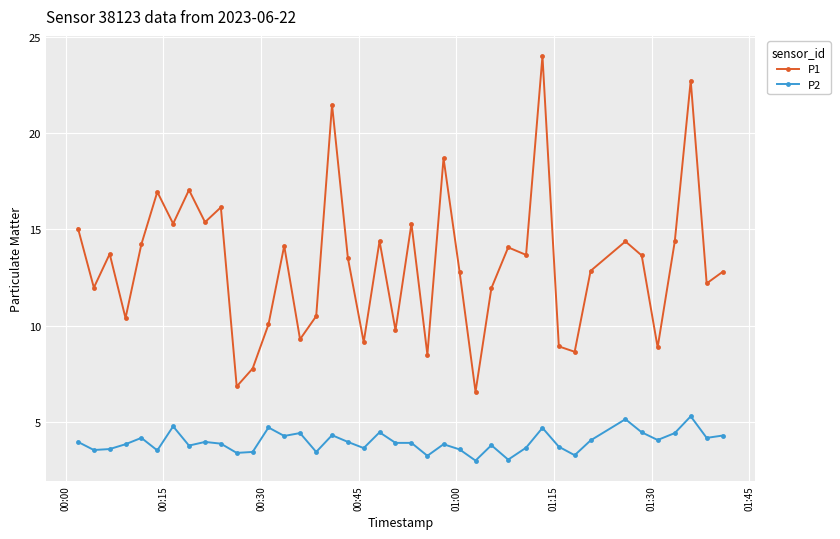

Which series has the largest total across all categories?

P1